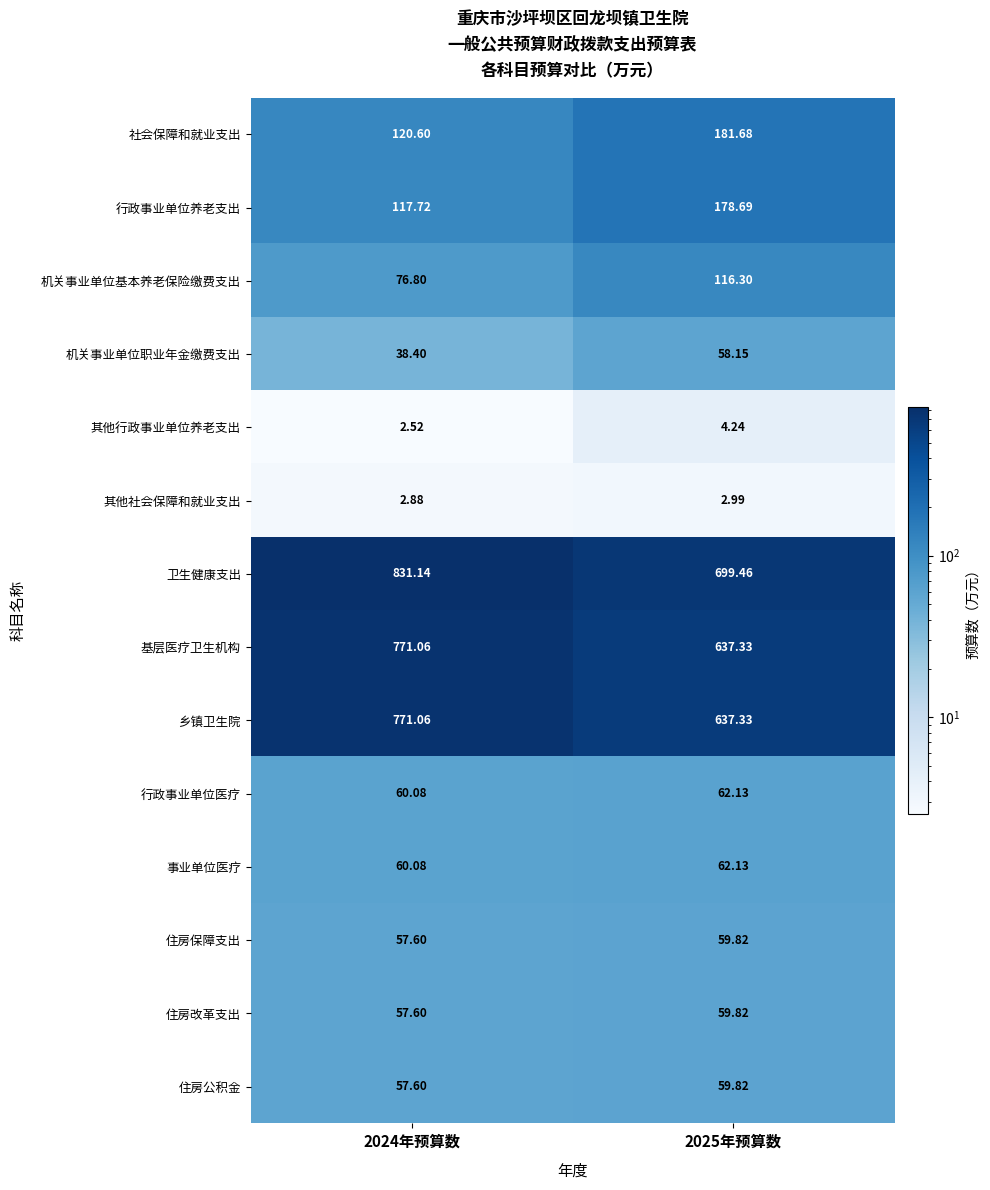

Is the value of 行政事业单位养老支出 at 2024年预算数 greater than the value of 卫生健康支出 at 2024年预算数?

No